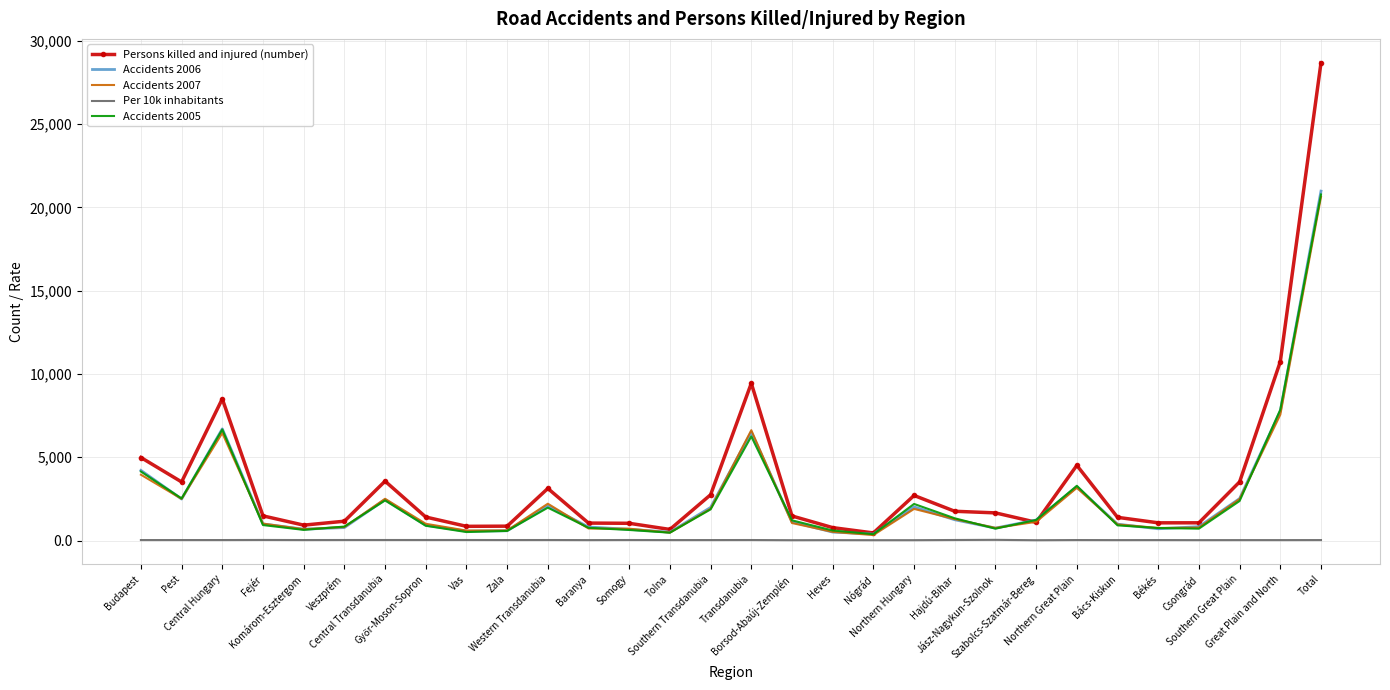

Which series has the largest range (max minus min)?

Persons killed and injured (number)